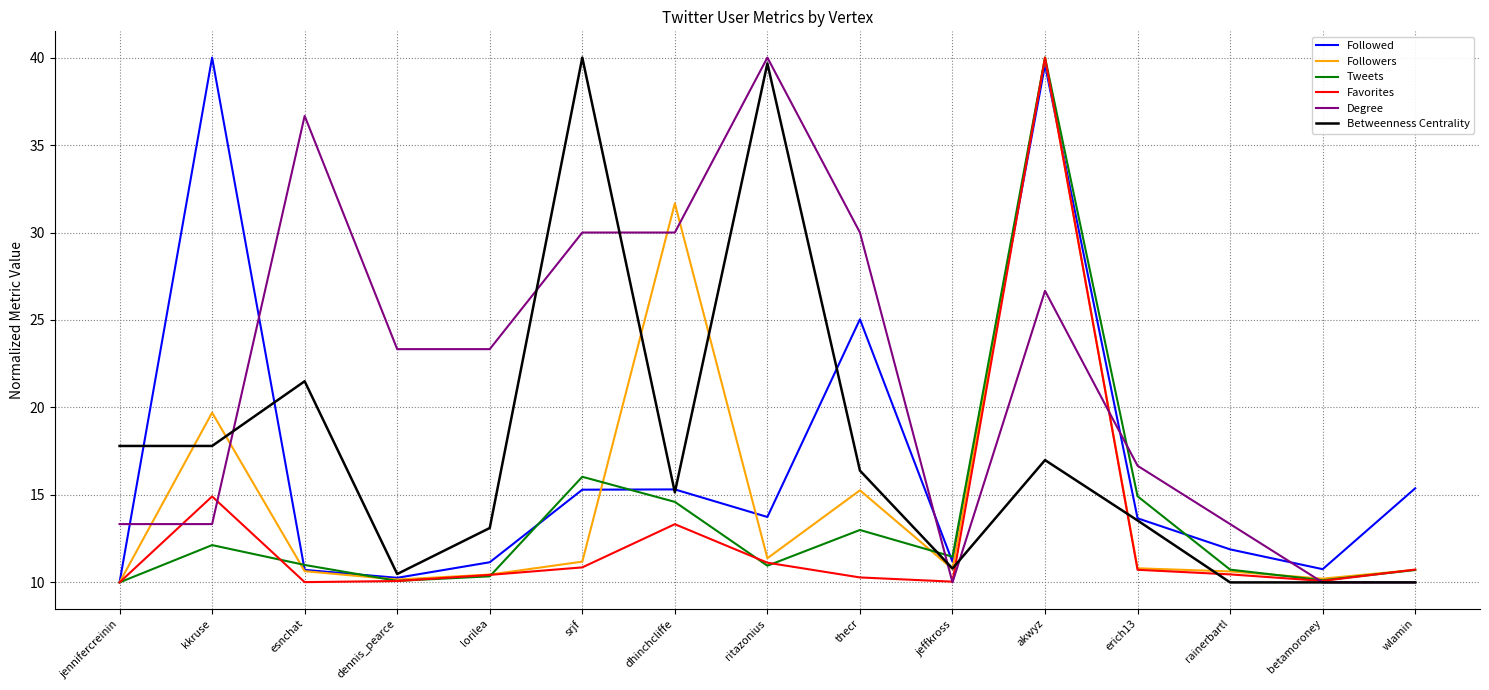

What is the spread (max minus min) of values at betamoroney?

0.8